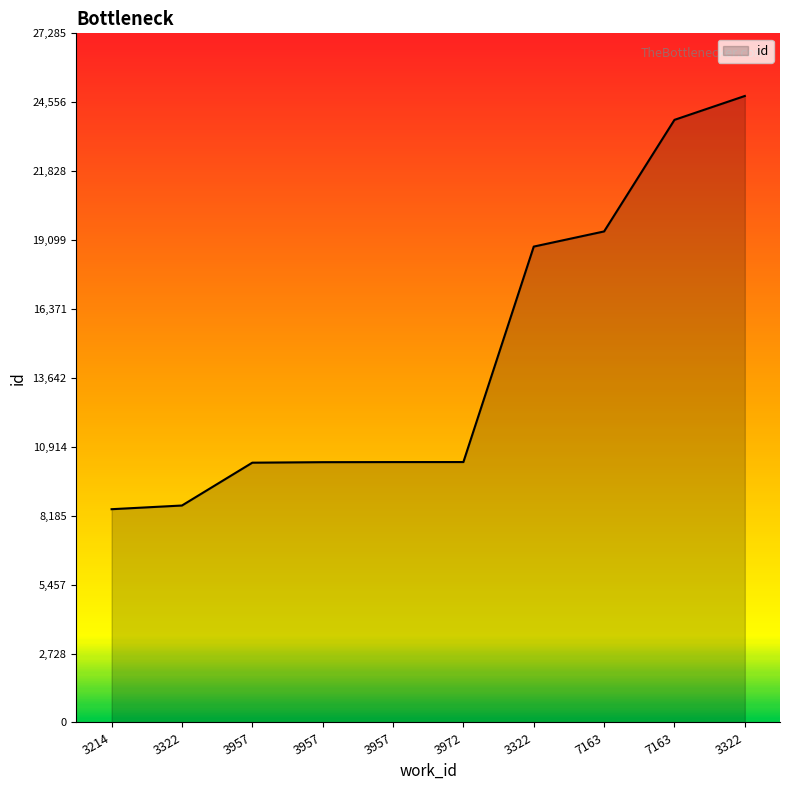

How many lines are shown in the chart?

1